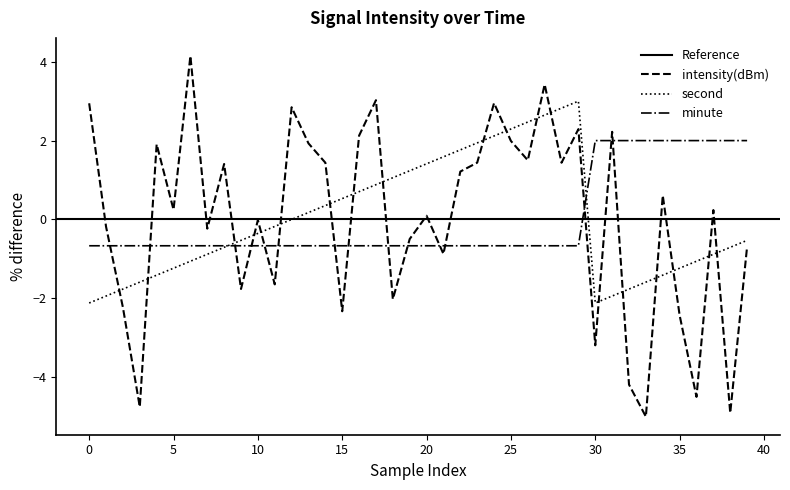

Between 19 and 35, which is larger?

19